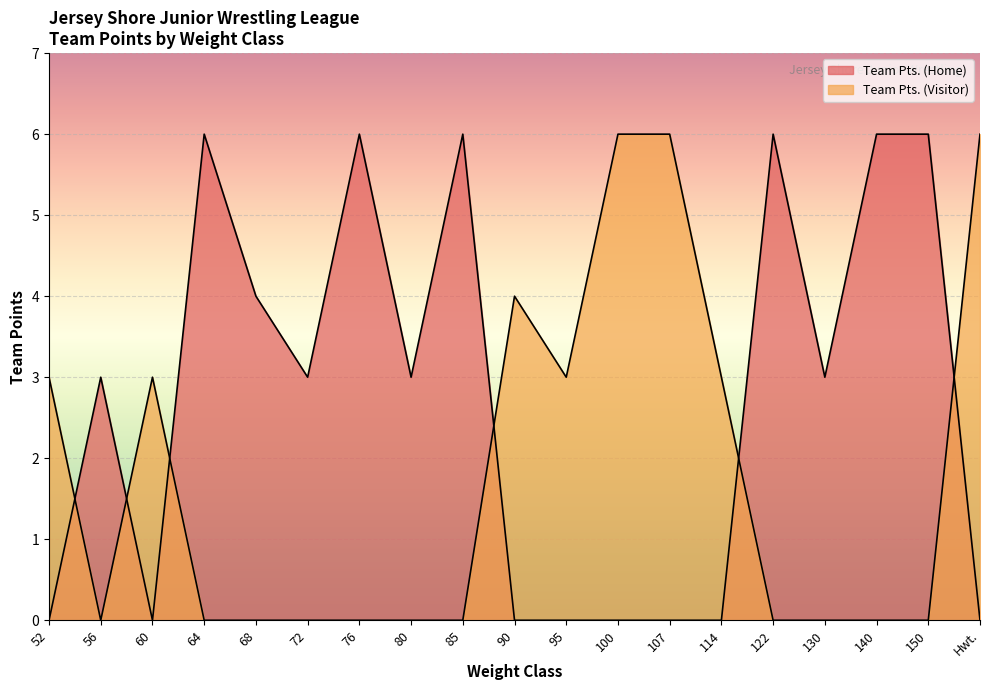

Between which two adjacent categories do Team Pts. (Visitor) and Team Pts. (Home) first intersect?

52 and 56